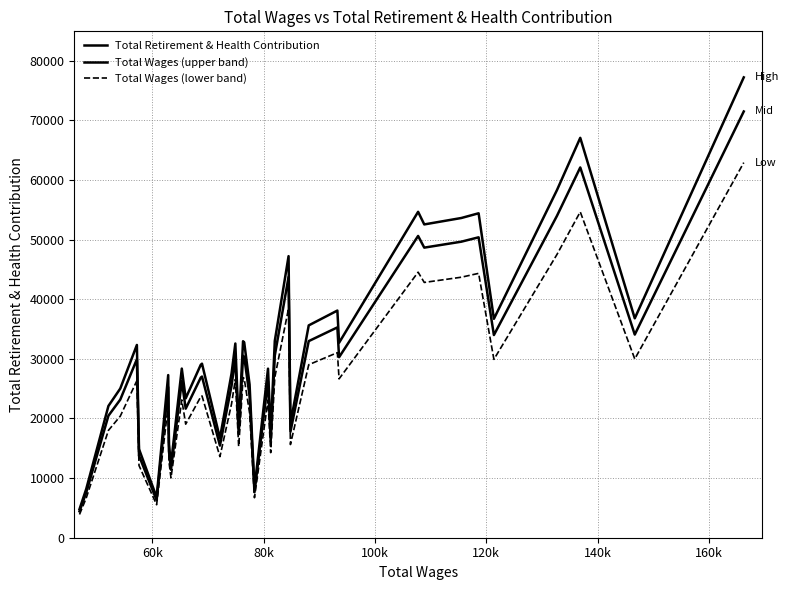

Does the chart display data point markers on the line(s)?

No